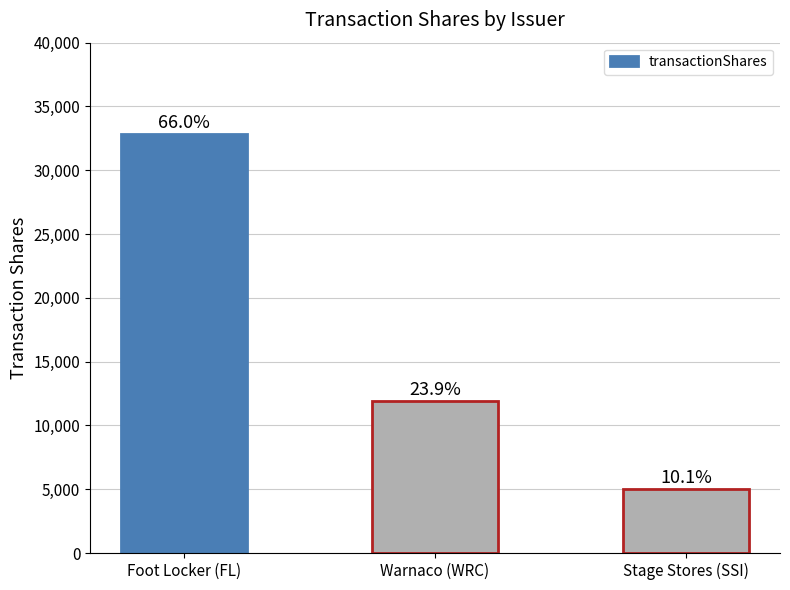

Are the bars grouped side by side (vs. stacked)?

No